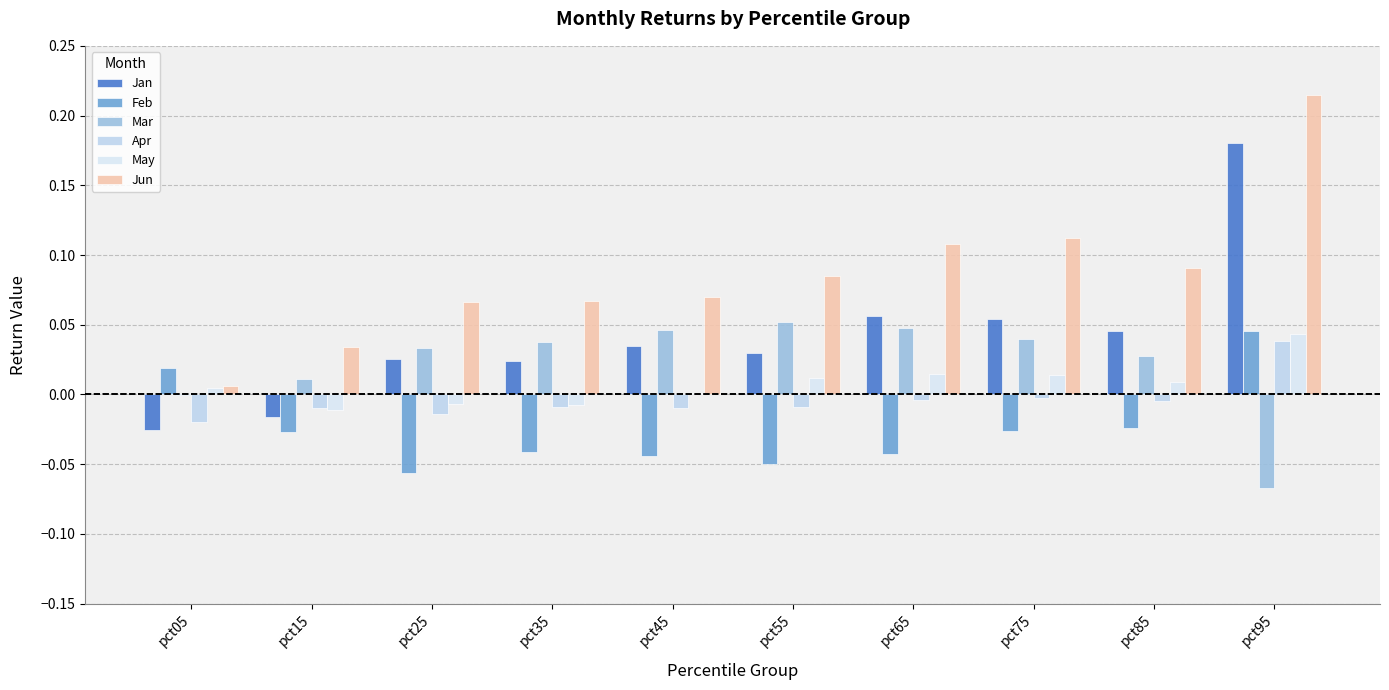

What is the difference between the maximum and minimum values in the Jun series?

0.2